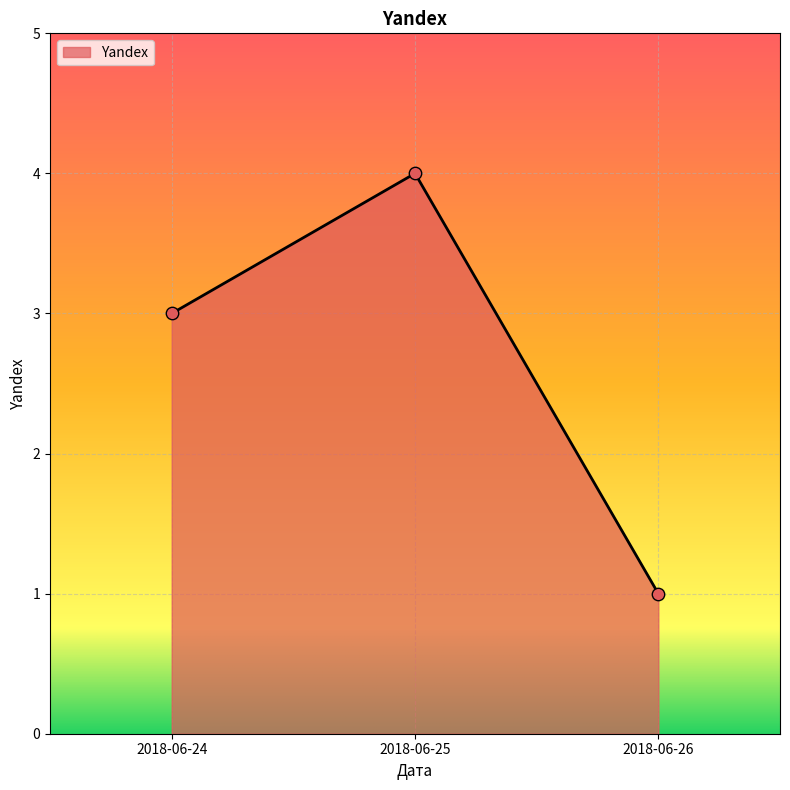

Approximately how many times larger is the value at 2018-06-24 compared to 2018-06-26?

3.0